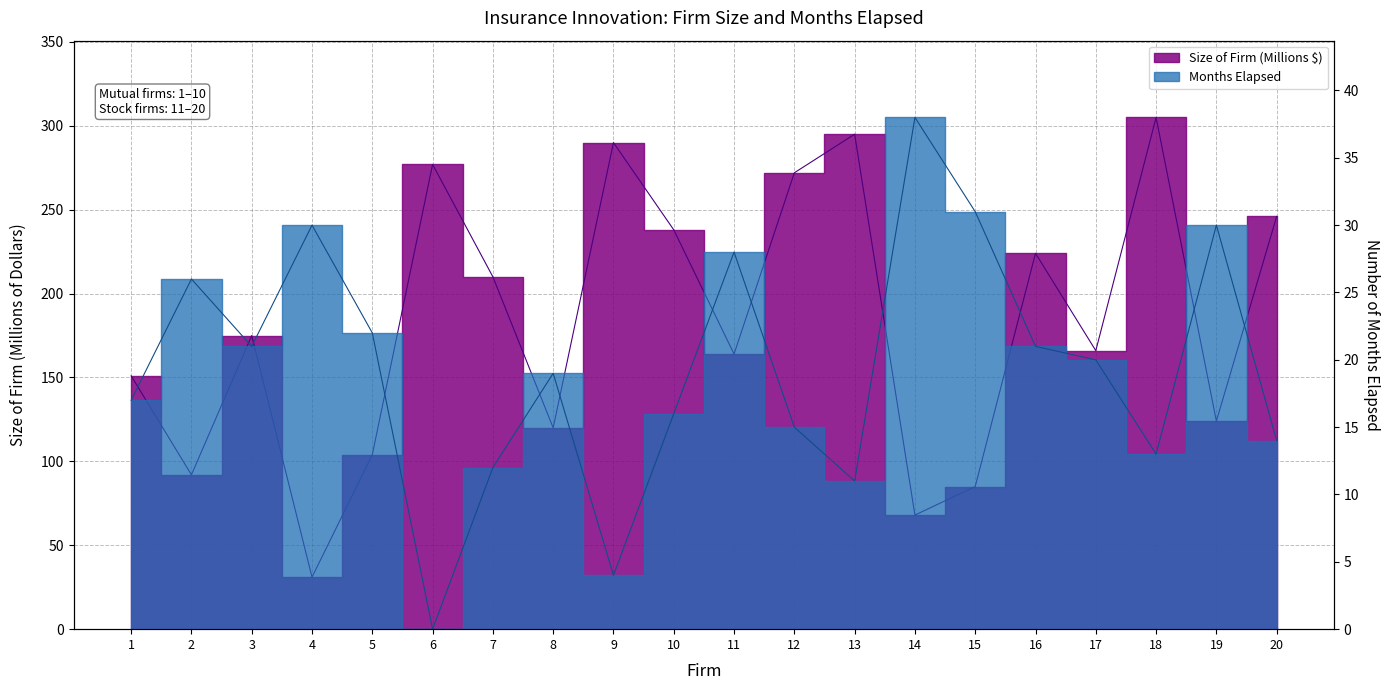

Is this an area chart (filled region under the line)?

No